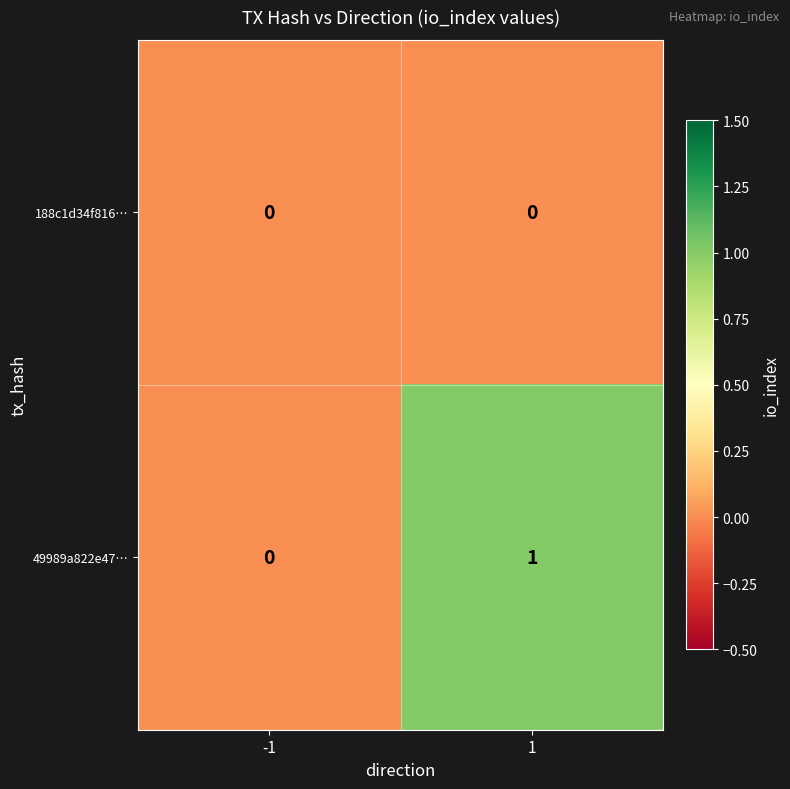

Rank the series by their maximum value, from lowest to highest.

188c1d34f816…, 49989a822e47…